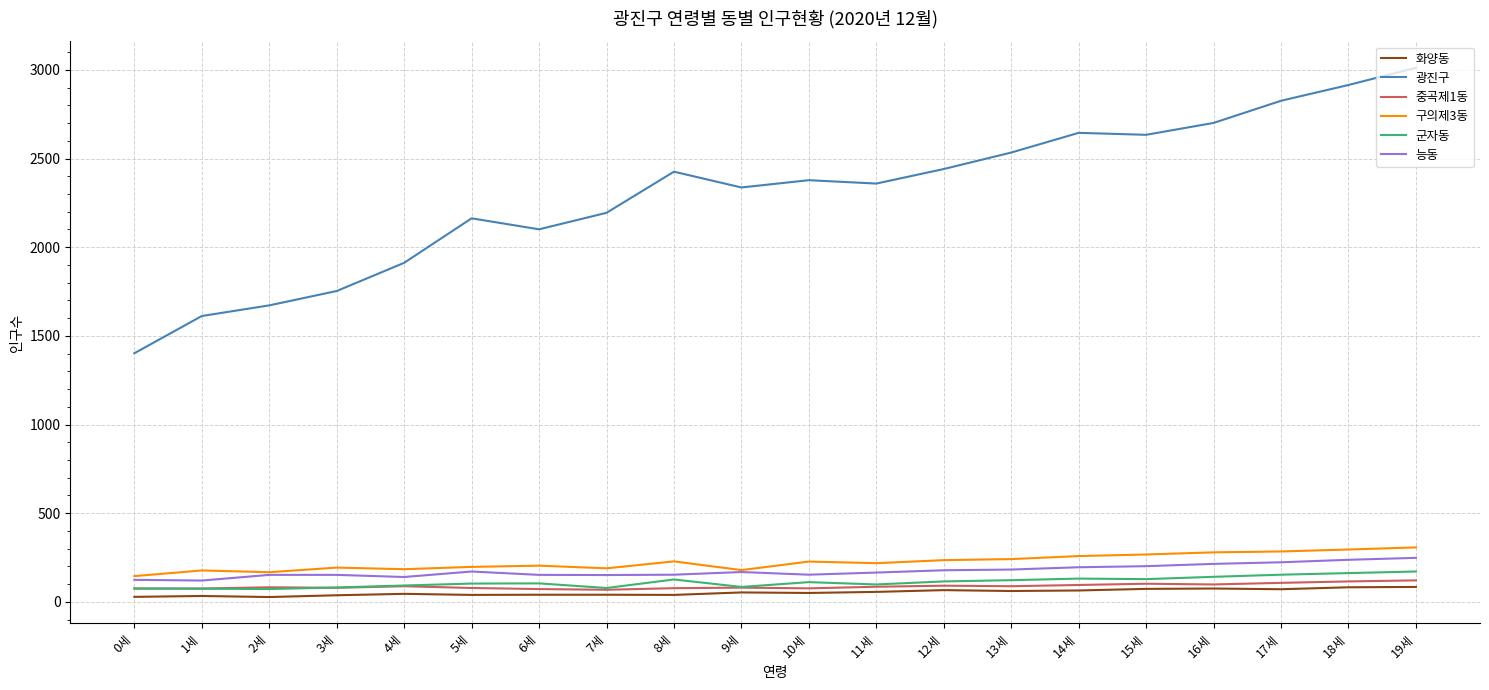

Which series changed the most between 6세 and 8세?

광진구